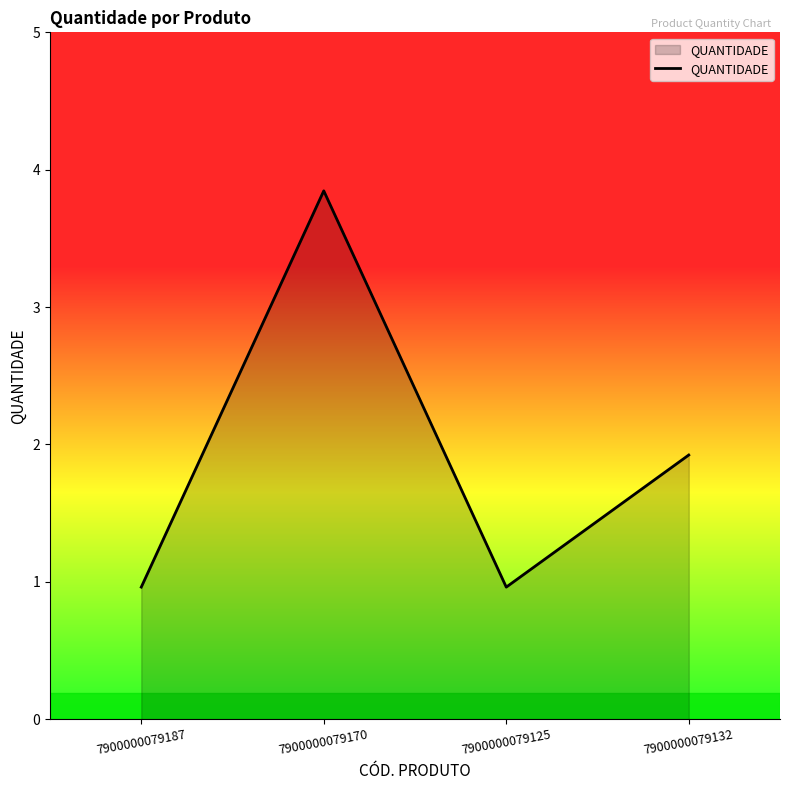

Does the chart have visible grid lines?

No